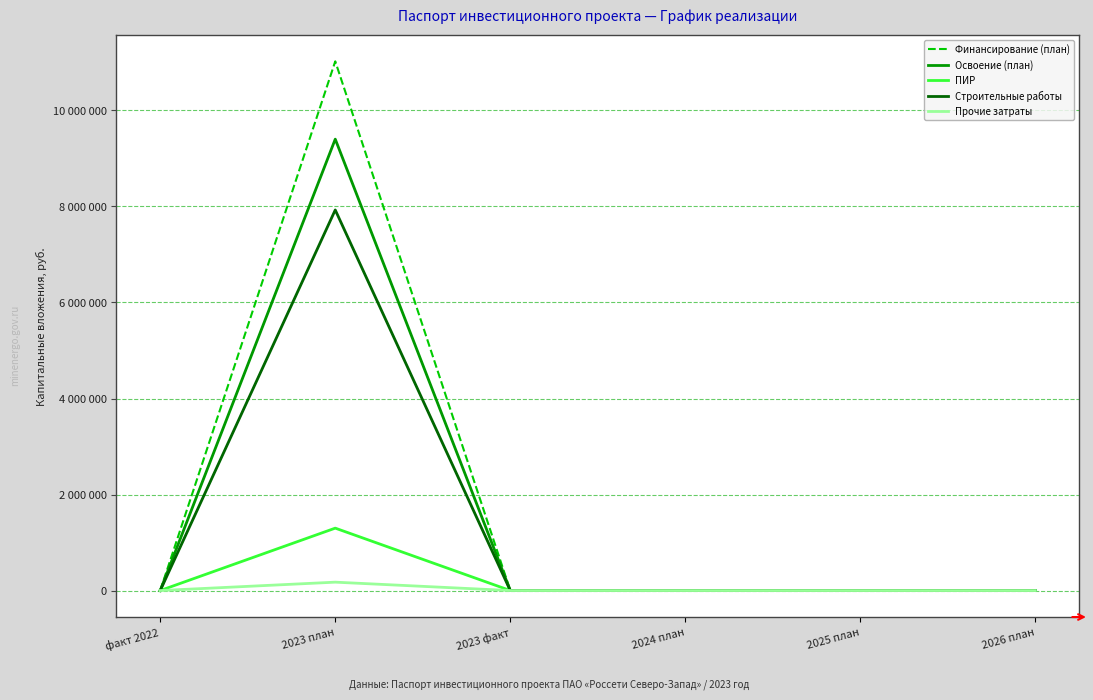

Which category has the highest value in the Прочие затраты series?

2023 план